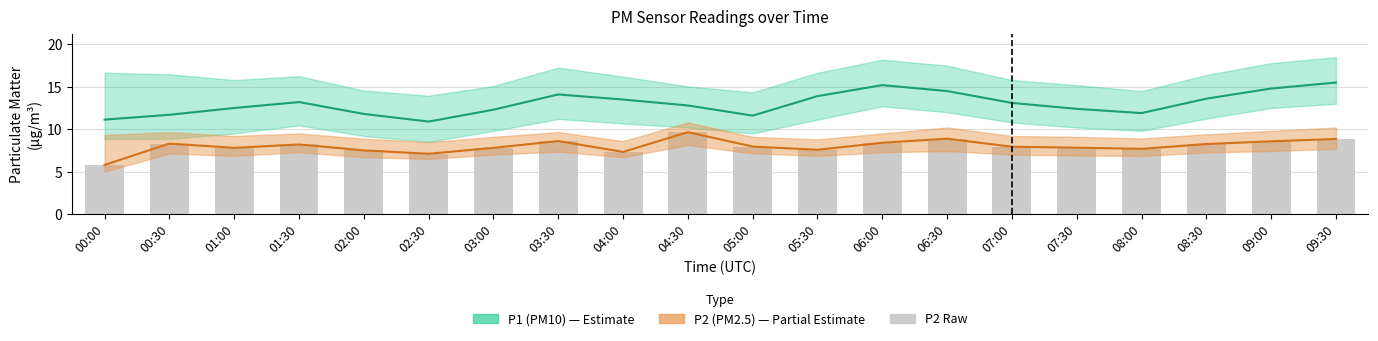

What is the approximate value of P2 (PM2.5) at 01:30?

8.2